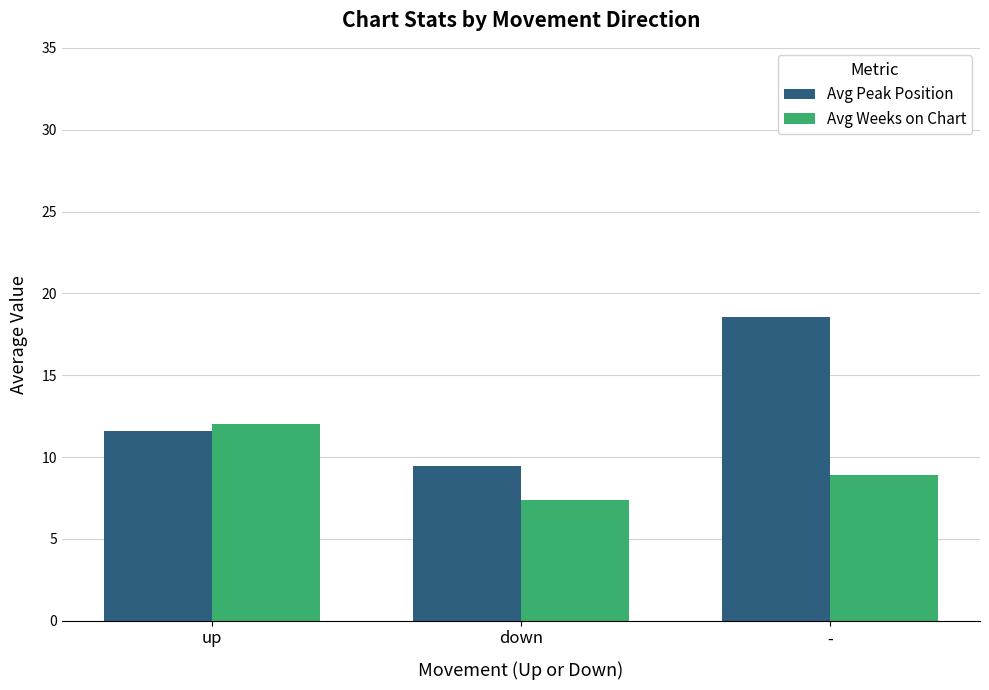

What is the total value across all series at up?

23.6